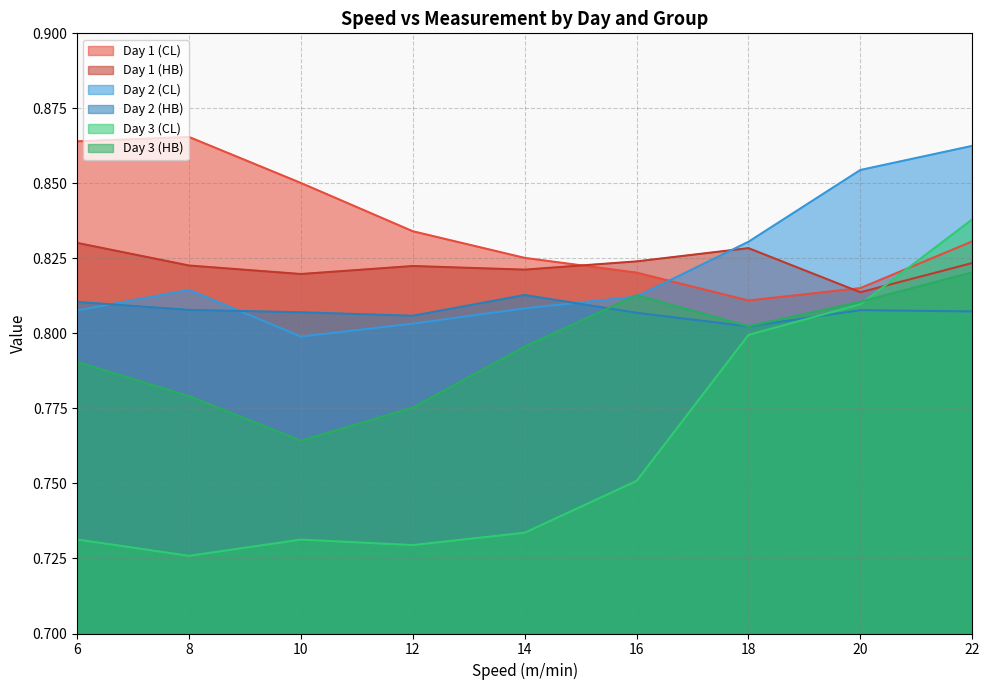

Which series changed the most between 10 and 22?

Day 3 (CL)